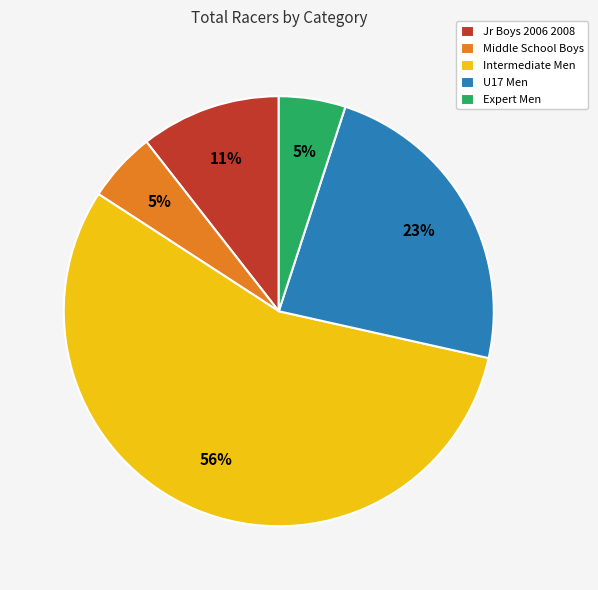

Approximately how many times larger is the value at Expert Men compared to Jr Boys 2006 2008?

0.5